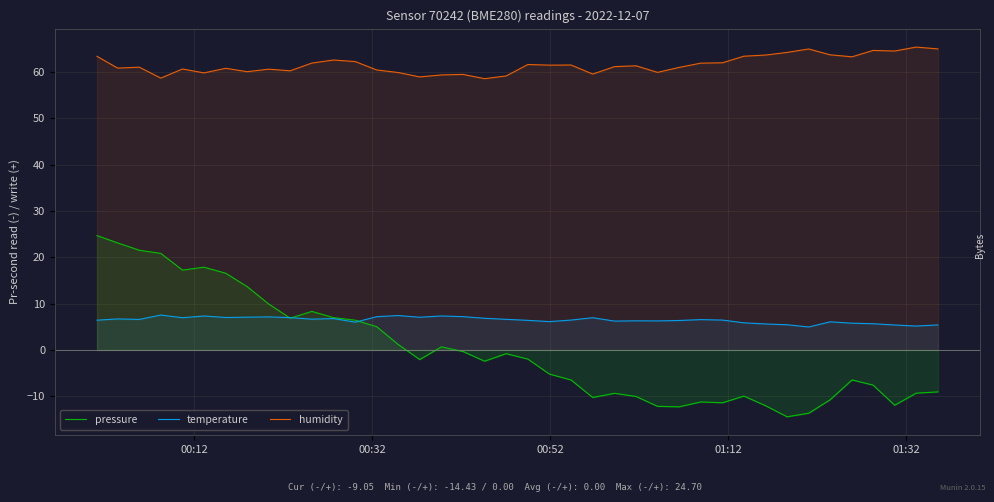

True or false: temperature and humidity cross at least once.

False